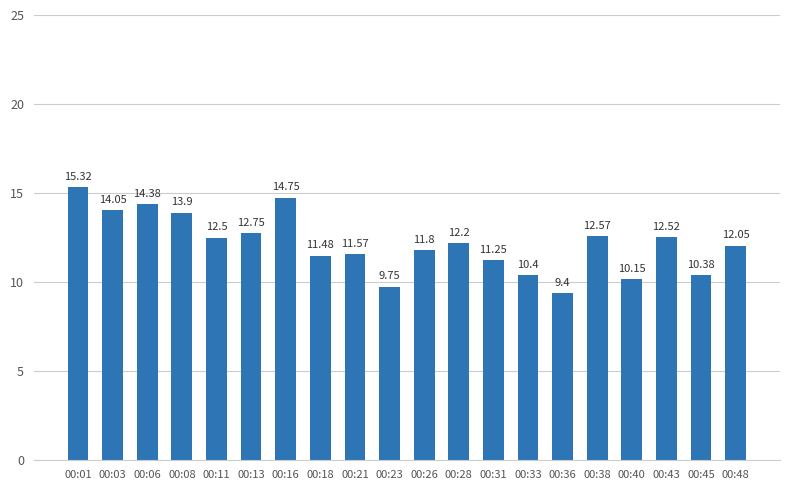

What is the sum of all values?

243.2